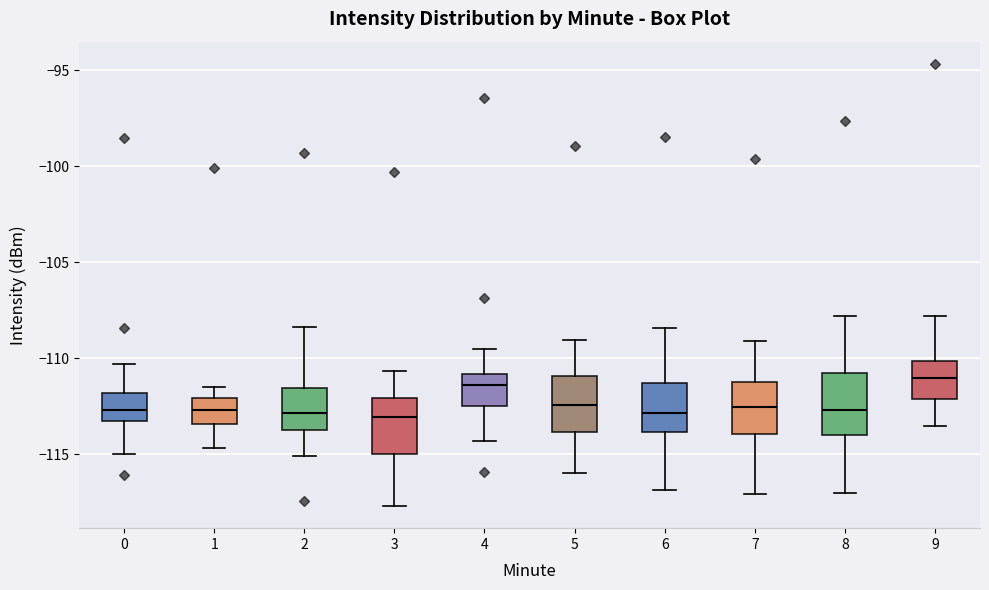

Where does the upper whisker of the box at x = 1 end on the y-axis? The values are not printed on the chart, so give them approximately, as read against the axis.

-111.5